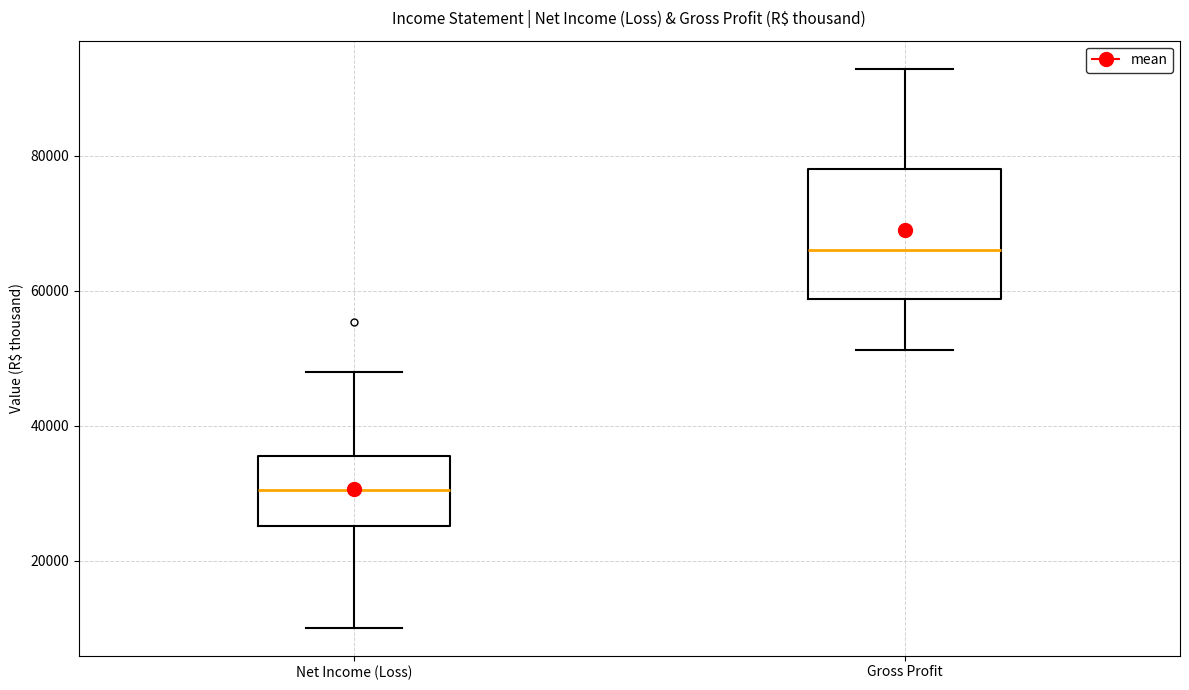

Where does the median line of the box for Gross Profit sit on the y-axis? The values are not printed on the chart, so give them approximately, as read against the axis.

66000